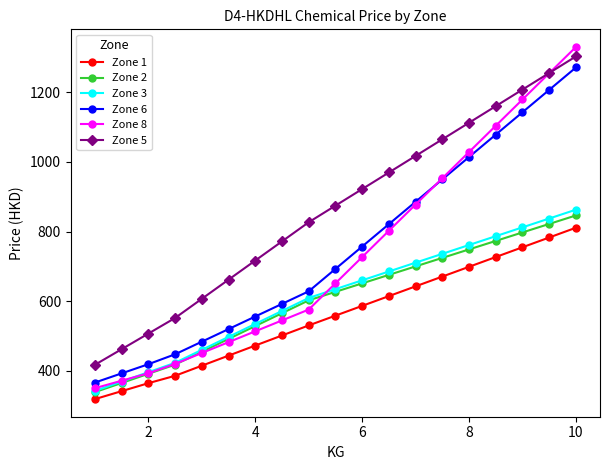

What is the smallest value displayed?

319.0